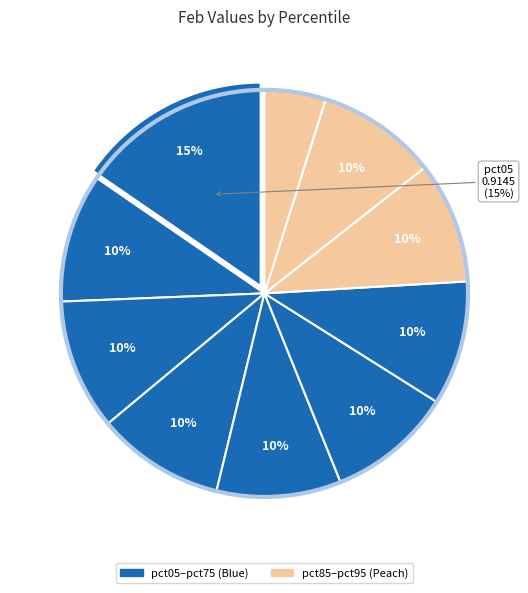

How many segments does this pie chart have?

10